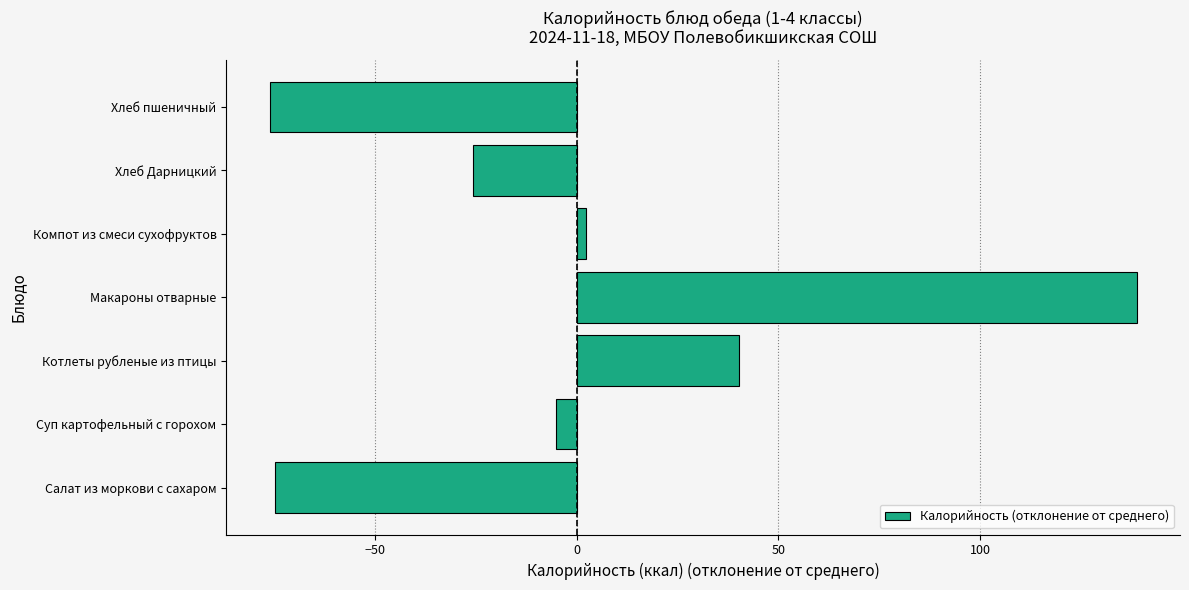

What value does the data have at Котлеты рубленые из птицы?

40.3